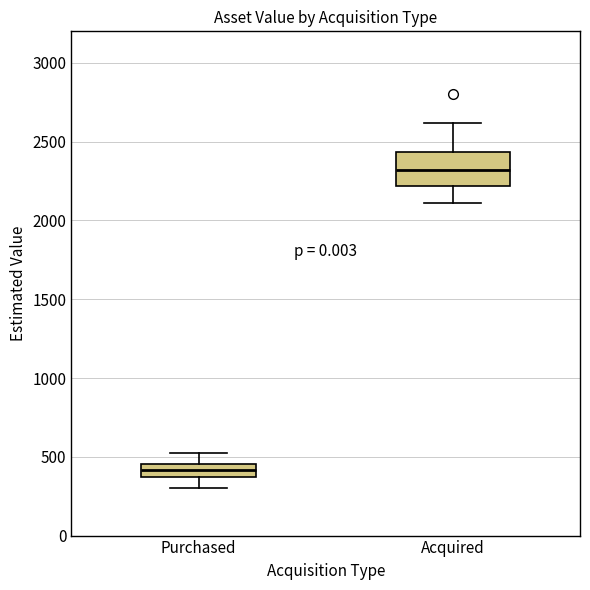

Where does the upper whisker of the box for Acquired end on the y-axis? The values are not printed on the chart, so give them approximately, as read against the axis.

2600